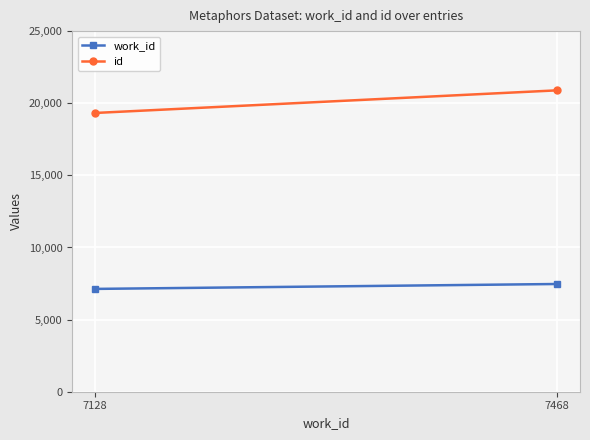

What is the total value across all series at 7468?

28361